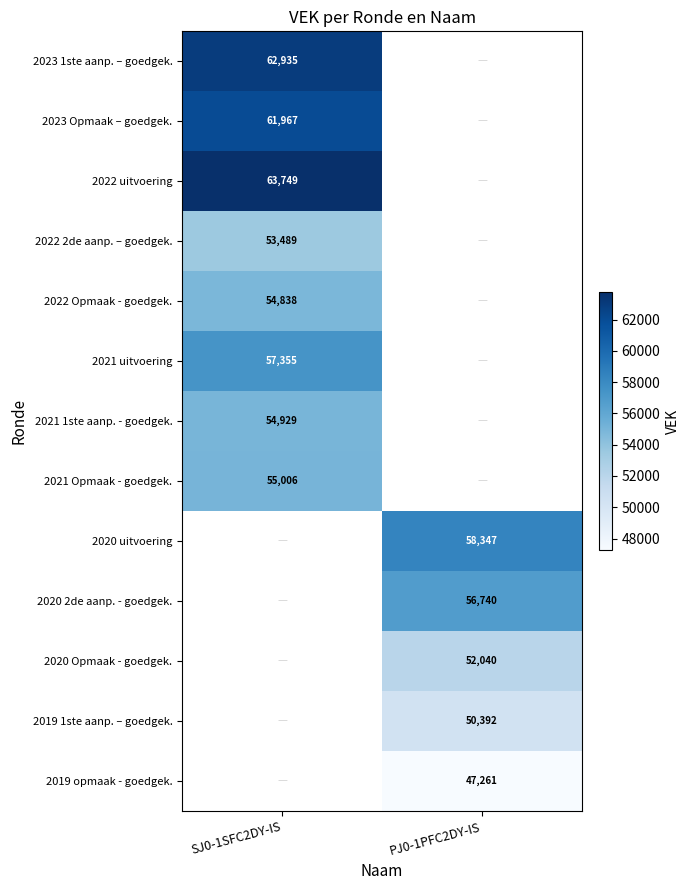

The value of 2022 Opmaak - goedgek. at SJ0-1SFC2DY-IS is 35920. True or false?

False